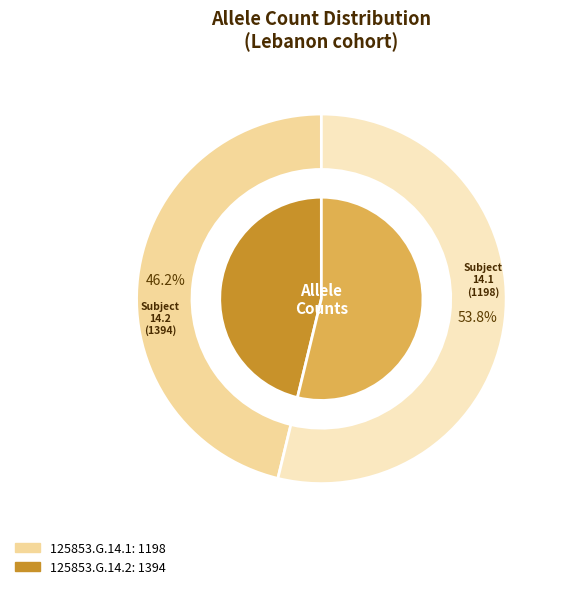

Which slice is the smallest?

125853.G.14.1